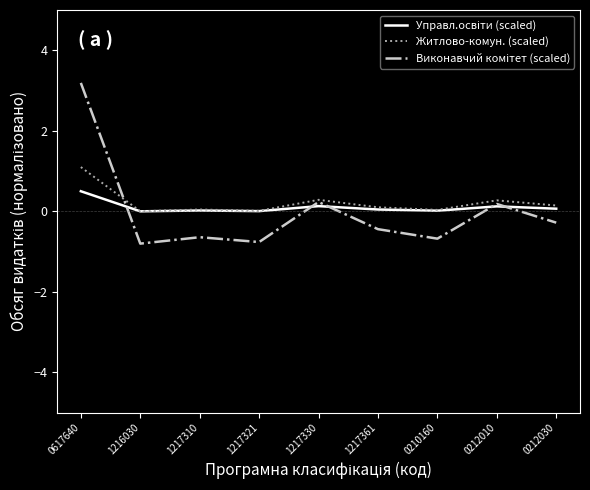

Is it true that Житлово-комун. (scaled) equals 0.0 at 1217310?

True